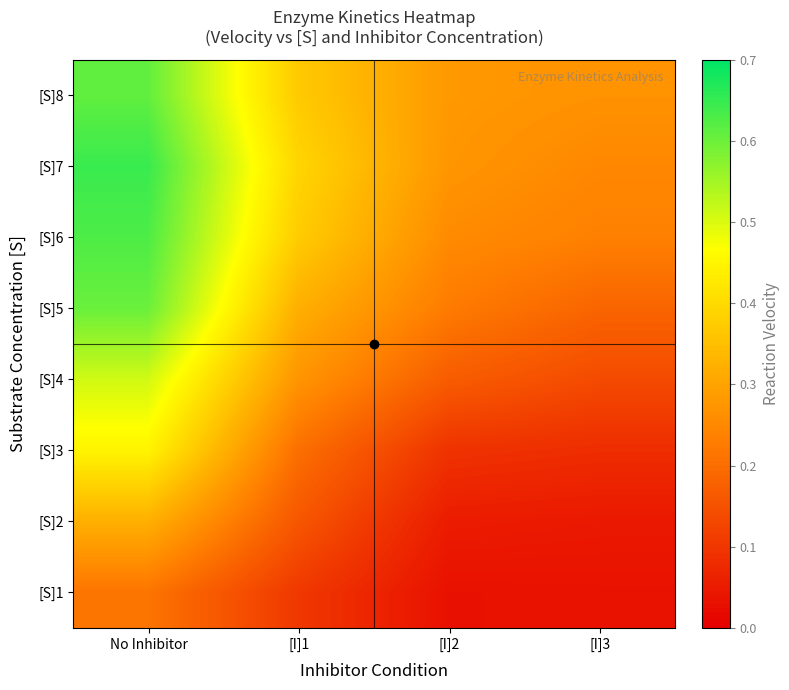

How many categories are shown in the chart?

4